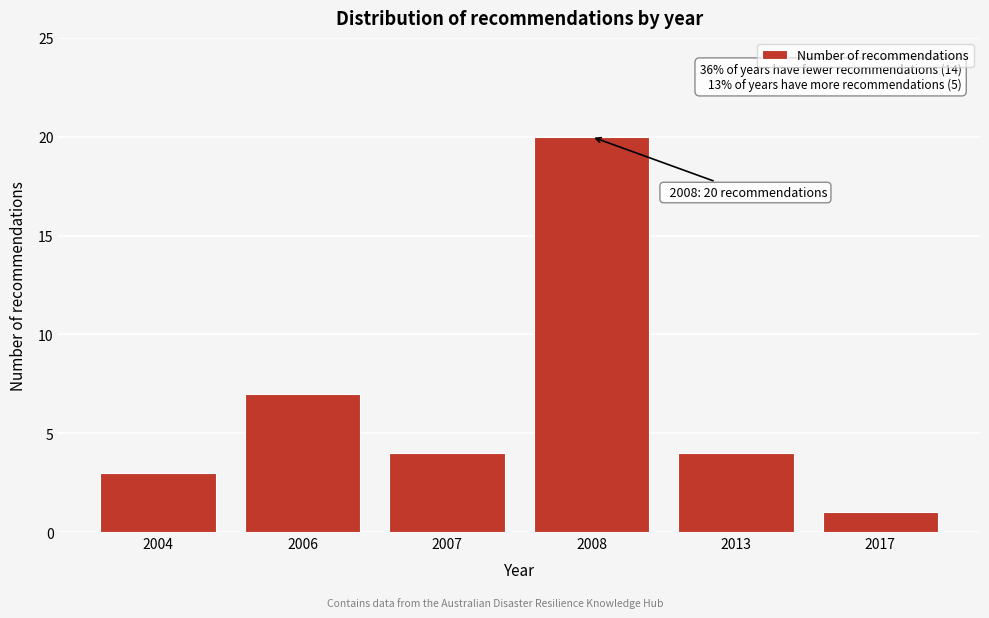

Reading left to right, transcribe all the data shown in this chart.

2004=3	2006=7	2007=4	2008=20	2013=4	2017=1